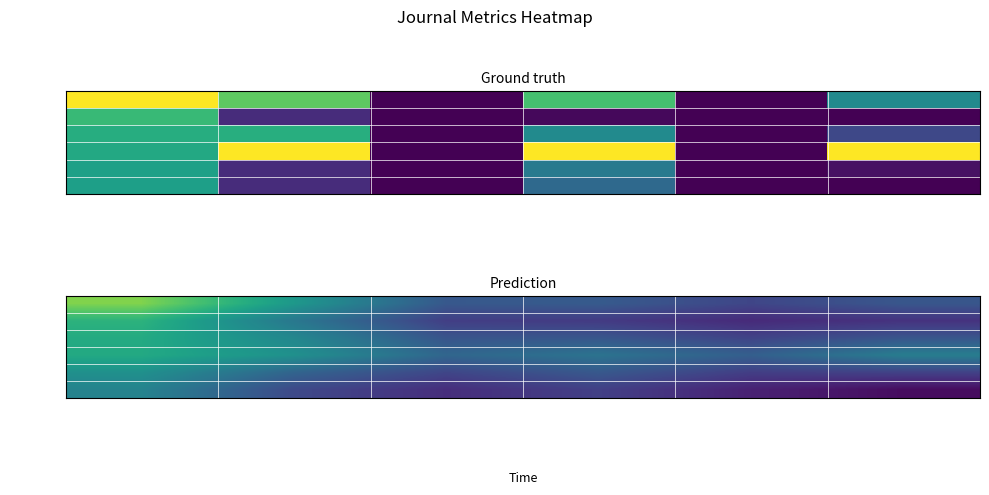

List the series in order of their peak value, highest first.

Rank 1, Rank 2, Rank 3, Rank 4, Rank 5, Rank 6